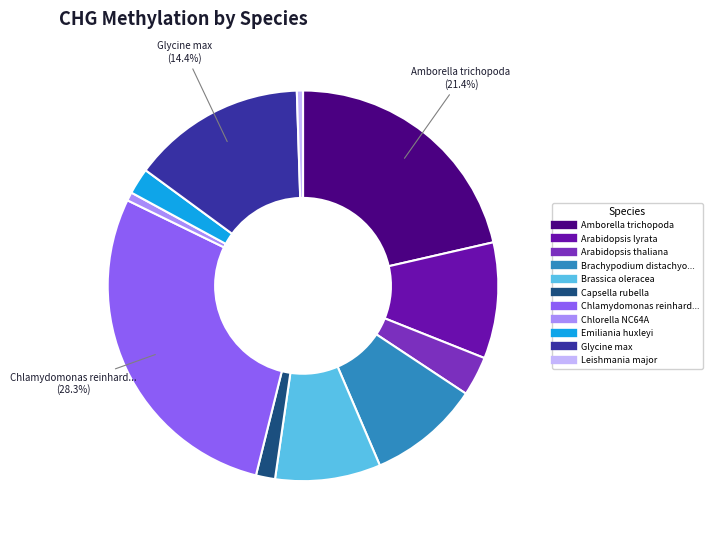

Is there any slice that represents more than half of the pie?

No